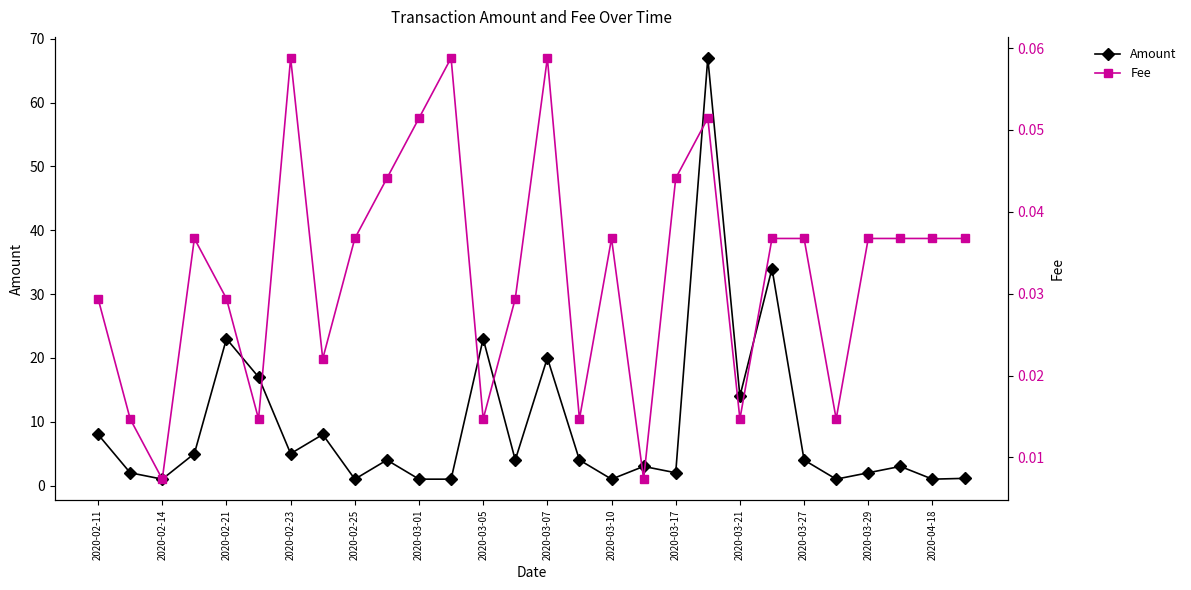

How many series are shown in this chart?

2